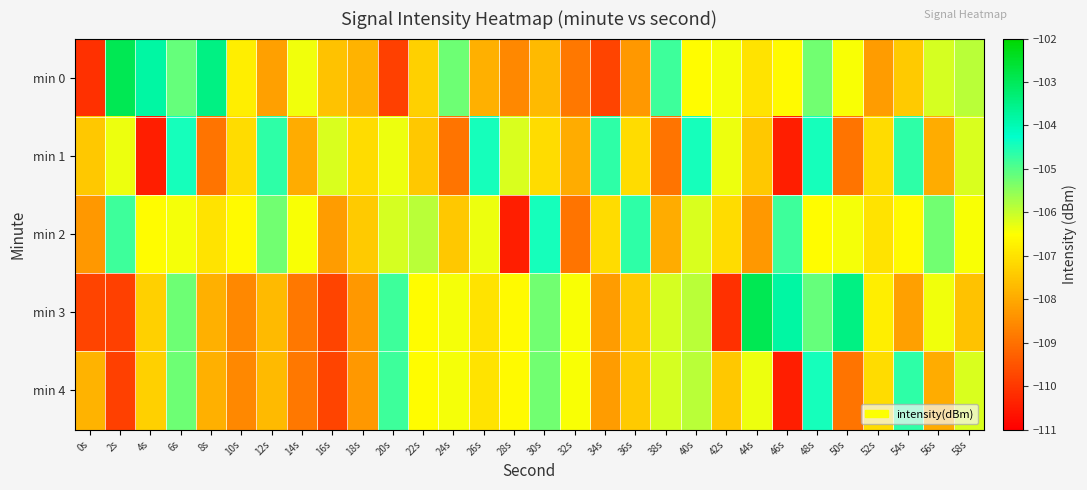

What is the smallest value displayed?

-110.5